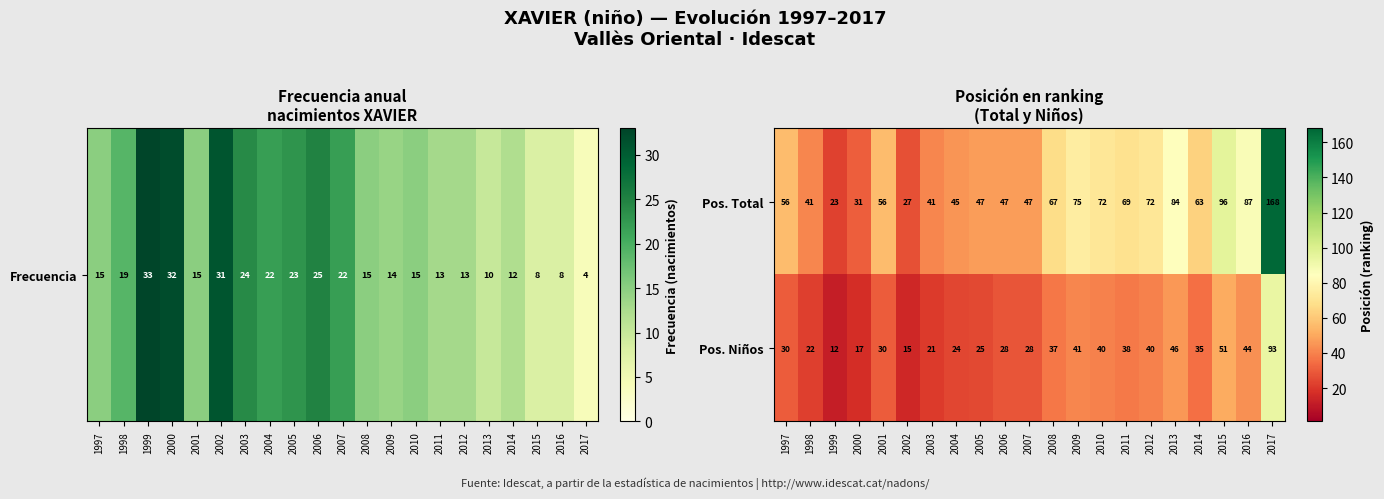

What is the sum of all Pos. Niños values?

717